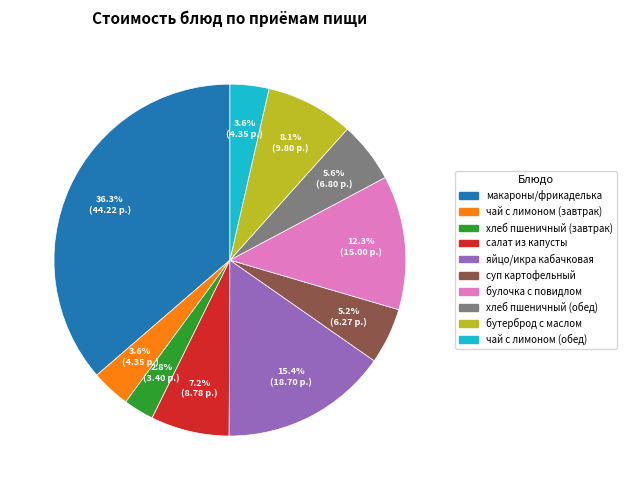

Is the sum of суп картофельный and макароны/фрикаделька greater than half?

No